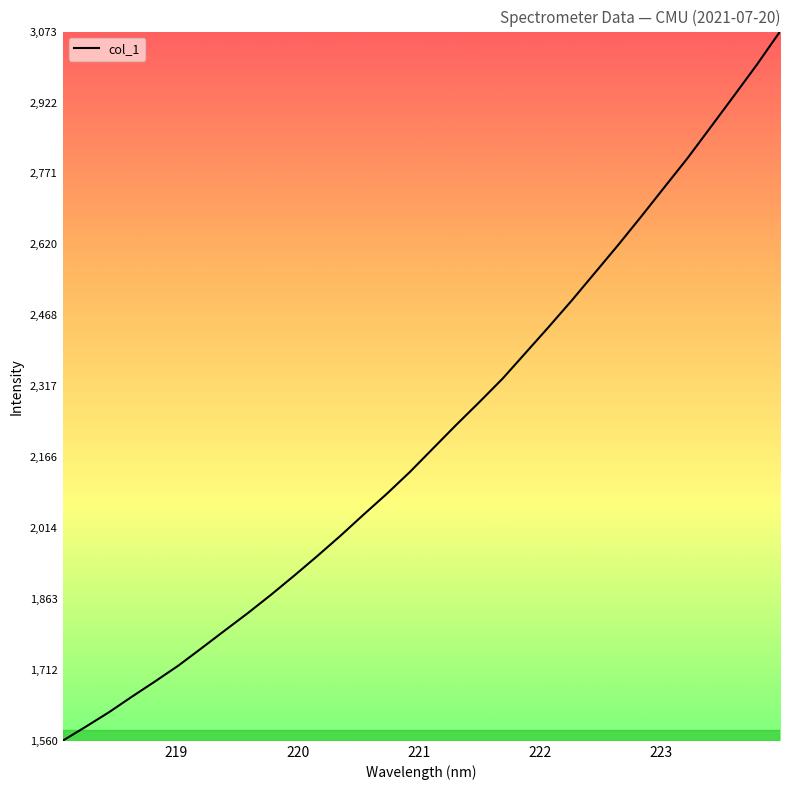

How many values exceed 2184?

16